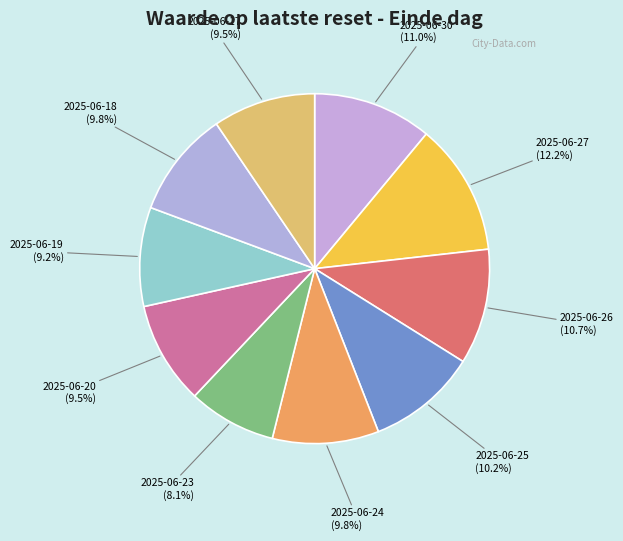

What is the smallest slice in the pie chart?

2025-06-23